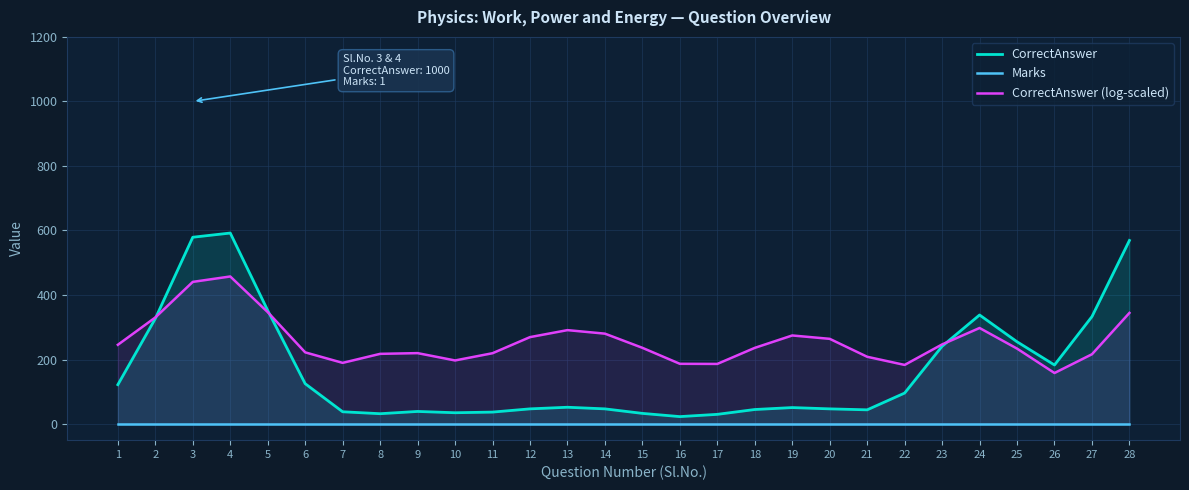

What is the difference between the second highest and second lowest values in the CorrectAnswer series?

549.0